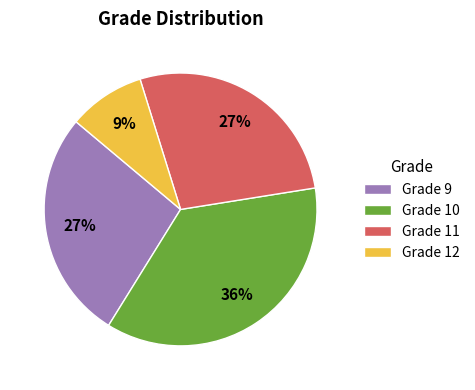

The Grade 10 slice represents 27% of the pie. True or false?

False